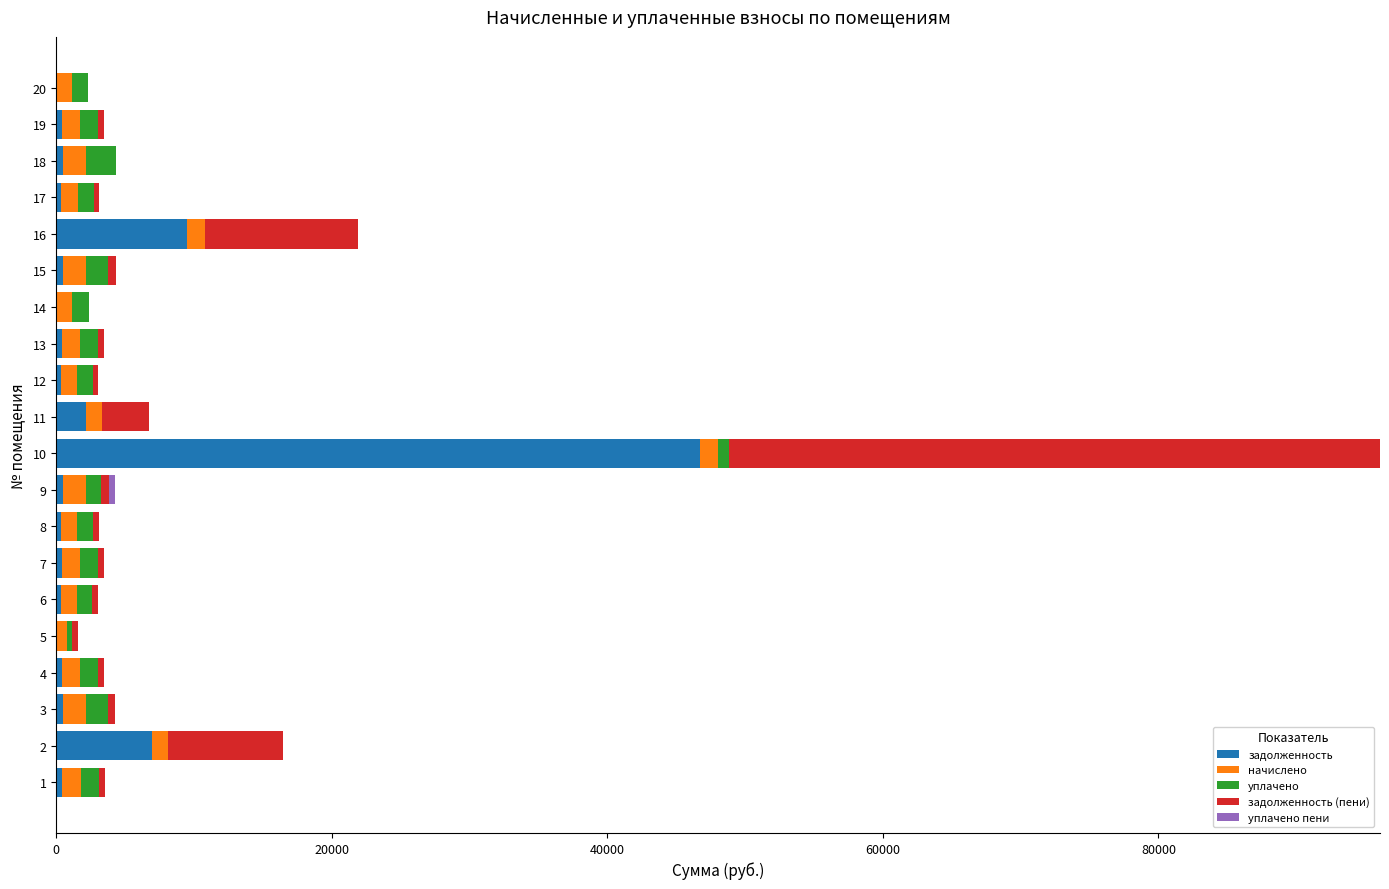

What is the sum of all задолженность values?

70725.8